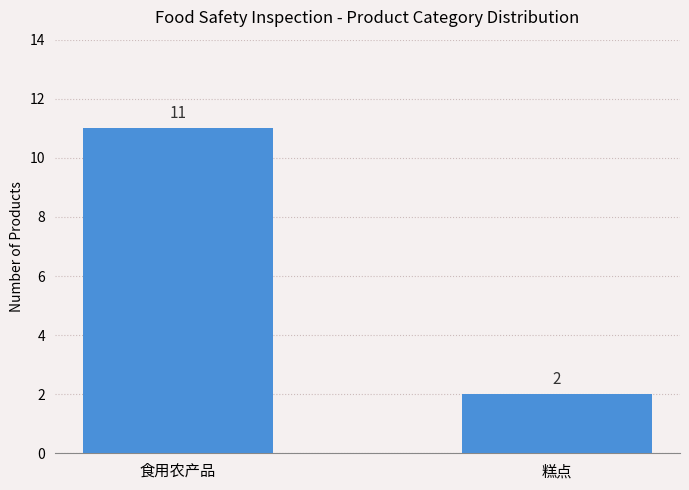

Reading left to right, what are all the values shown in this chart?

11	2